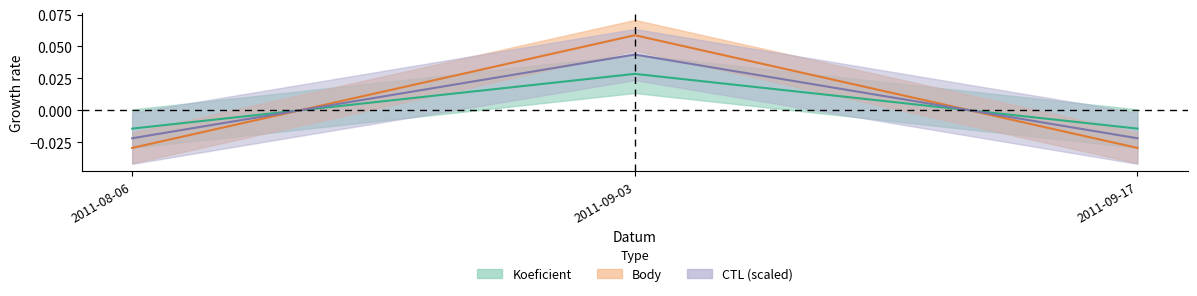

At which category is the sum across all series the highest?

2011-09-03